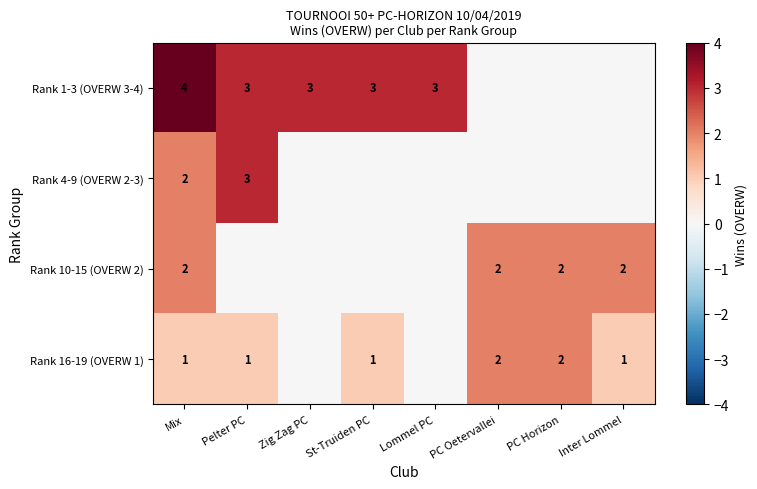

The value of Rank 4-9 (OVERW 2-3) at Pelter PC is 3. True or false?

True